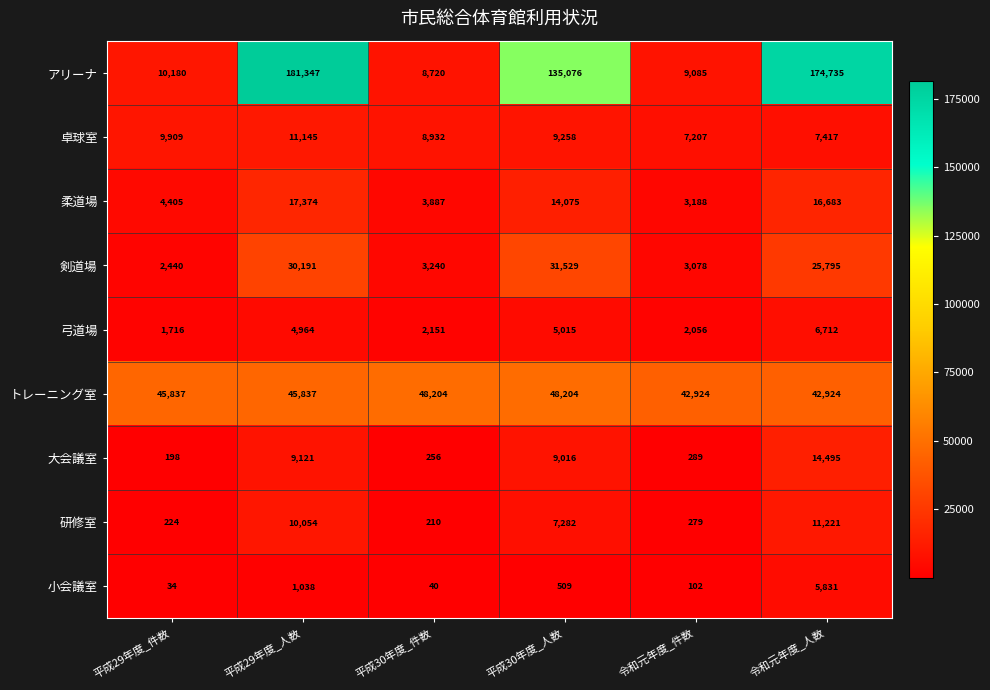

What is the difference between the アリーナ values at 平成30年度_人数 and 平成29年度_人数?

46271